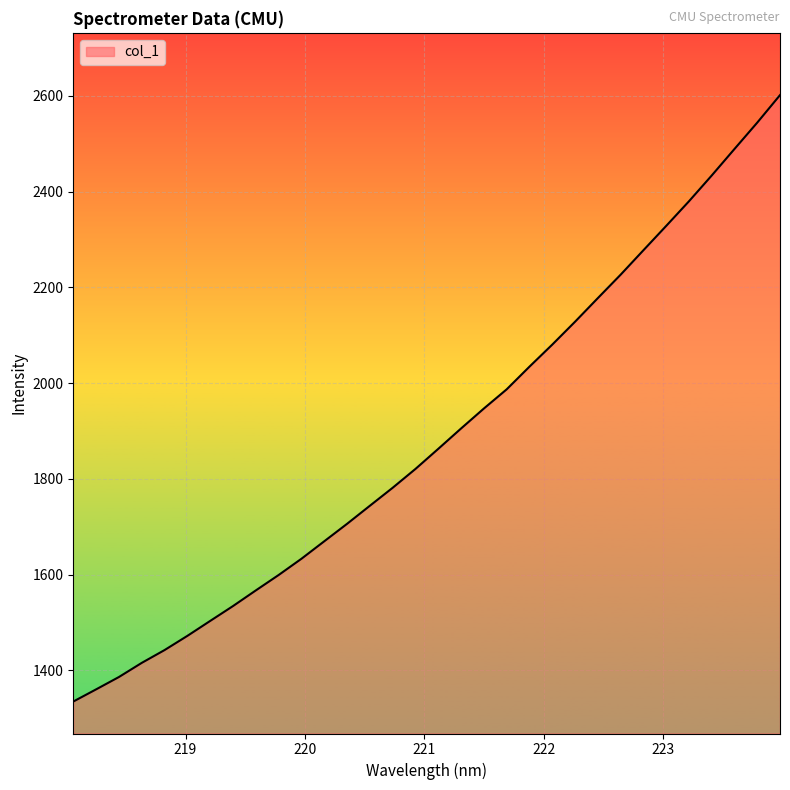

True or false: there are more than 0 points higher than both neighbors.

False